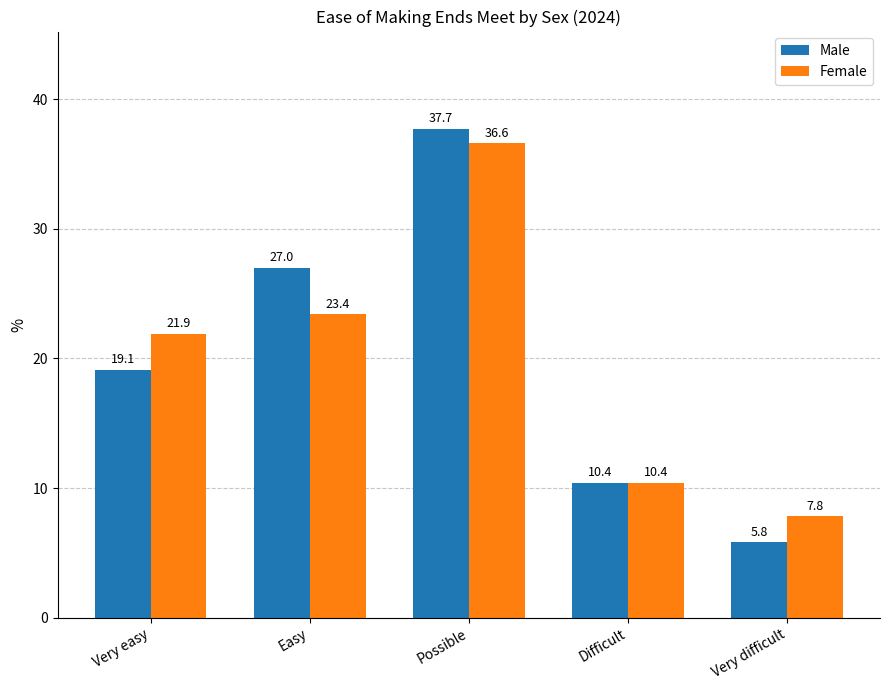

How many data points in Male are less than 19?

2